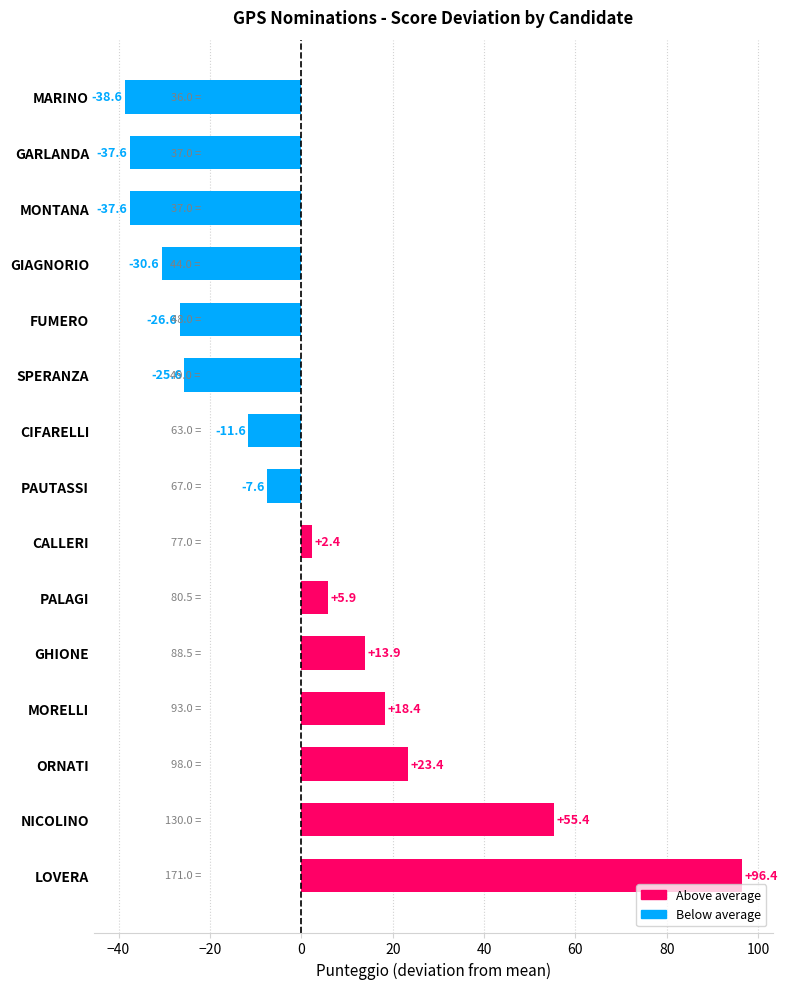

What is the change in value from SPERANZA to MONTANA?

-12.0